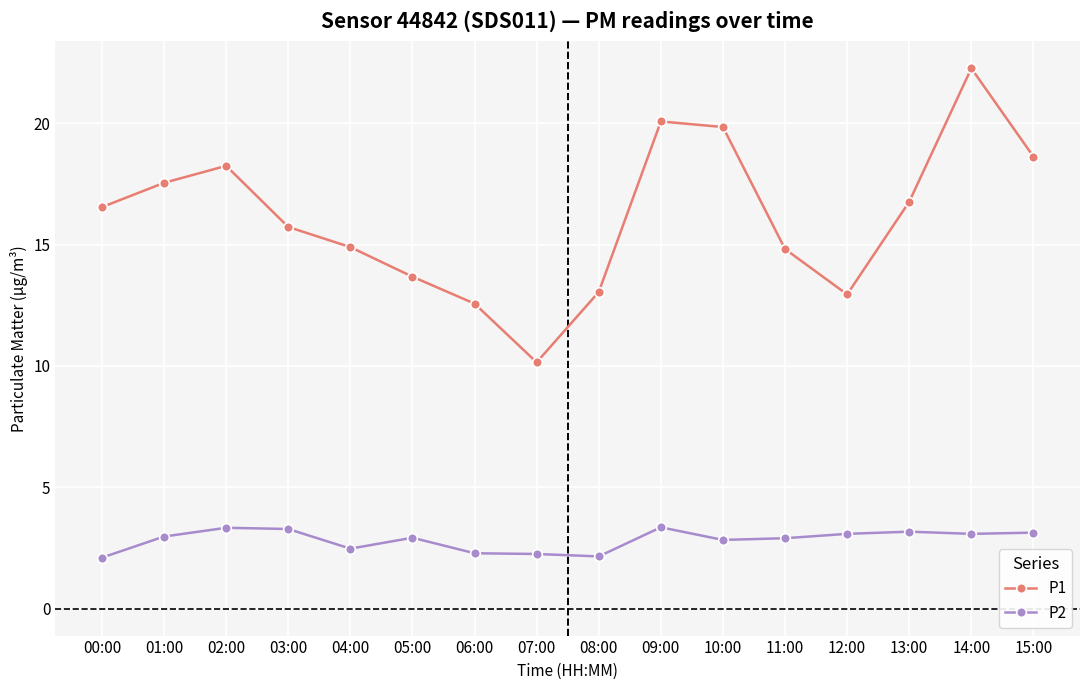

True or false: P2 has more than 1 interior local peaks.

True